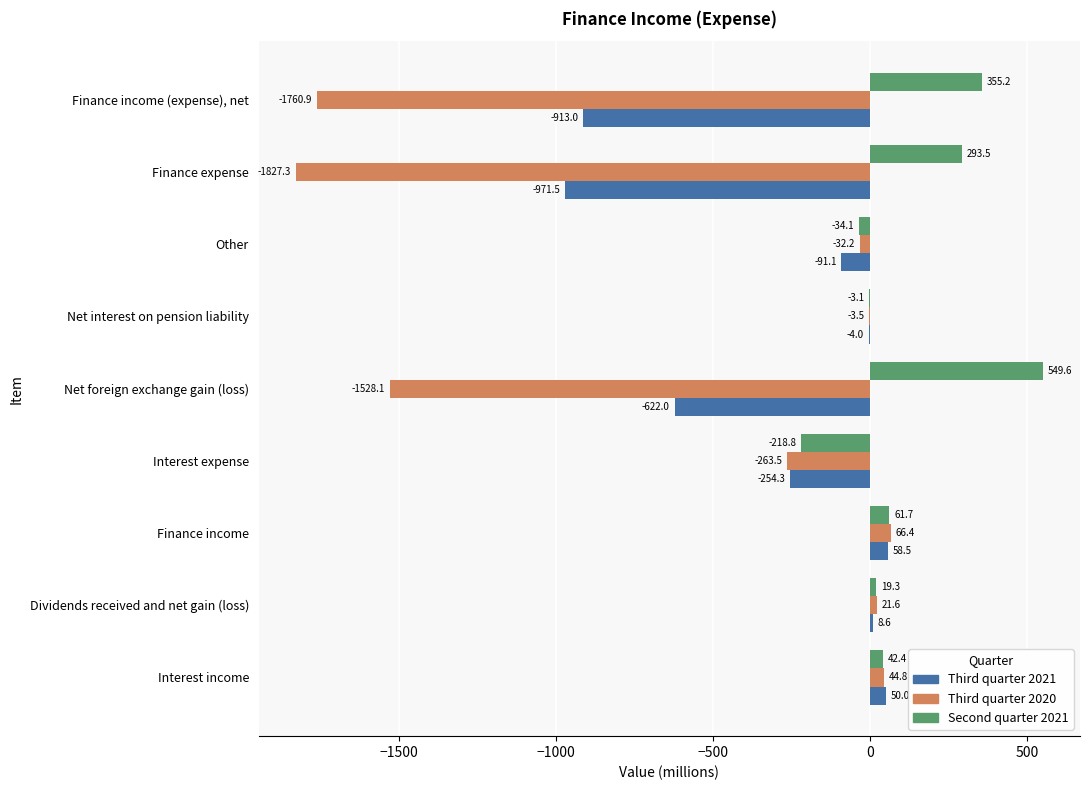

What is the sum of the Third quarter 2021 values at Finance income and Interest income?

108.5